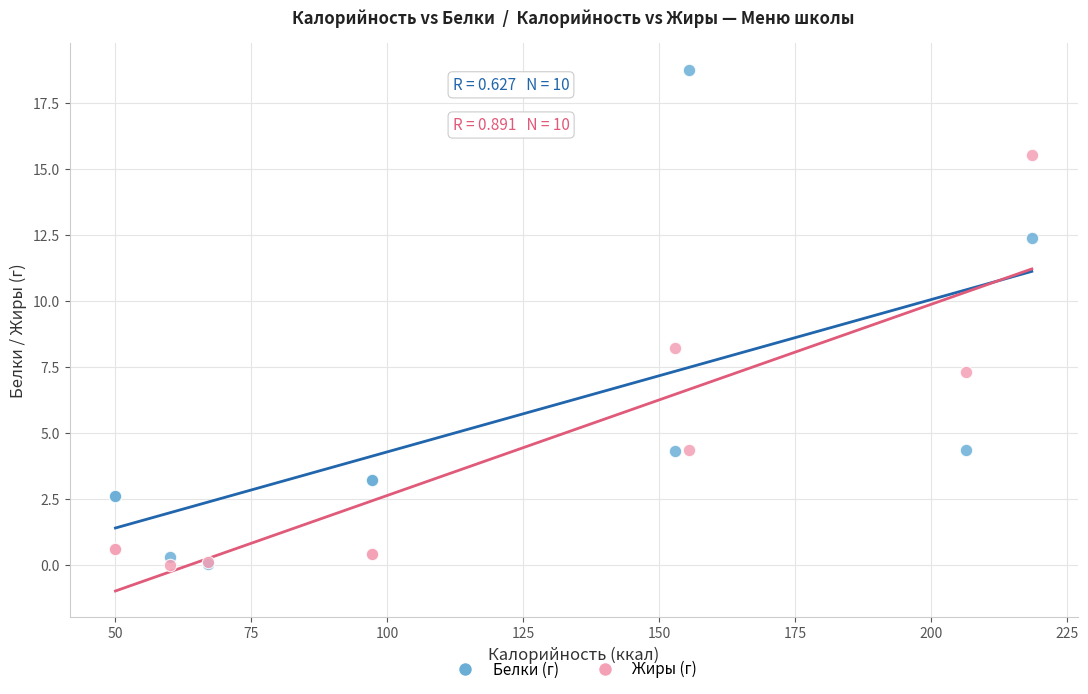

In the Жиры (г) series, what Y value is closest to 7?

7.3